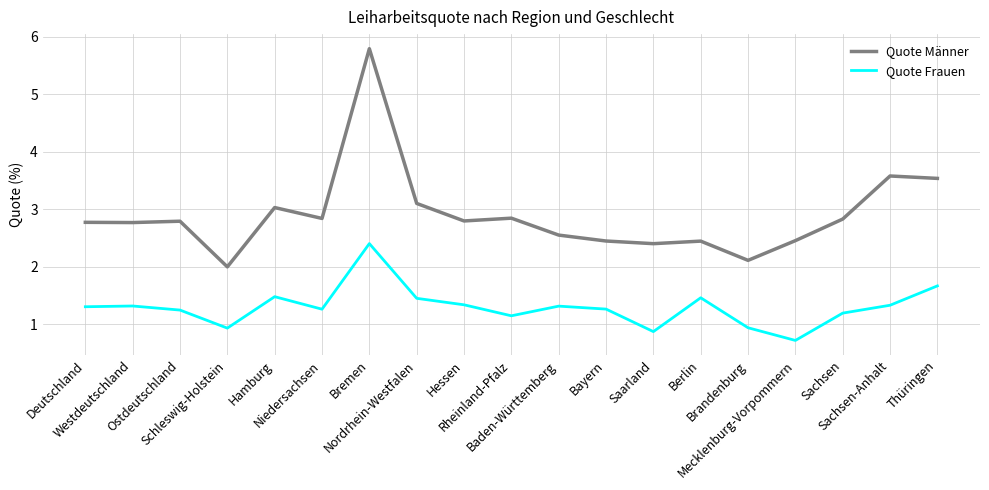

What position from the right is Hamburg?

15